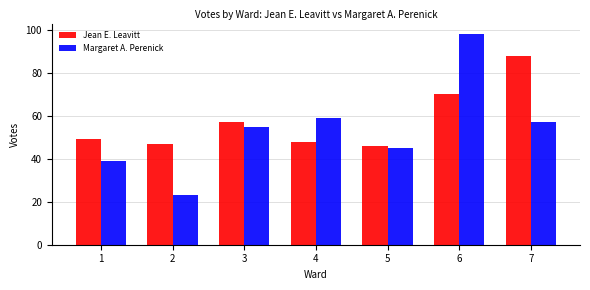

What is the value of the Jean E. Leavitt bar at the 1st from the left?

49